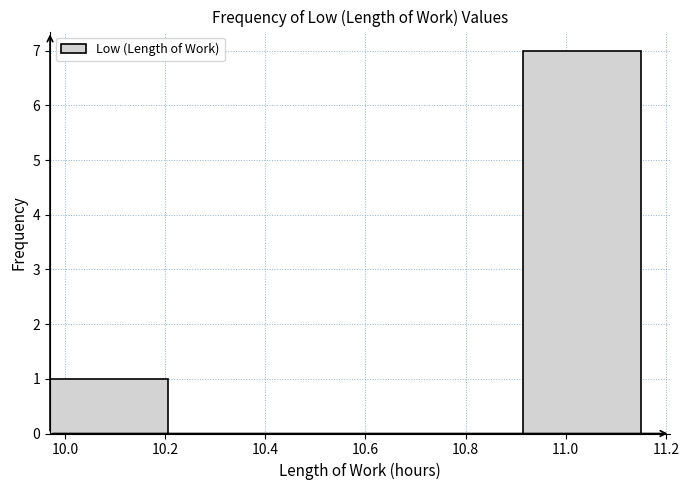

Reading left to right, transcribe this chart: for each bar, give the range it covers on the x-axis and its height. Neither the bar edges nor the heights are printed on the chart, so give them approximately, as read against the axes.

9.970 to 10.206: 1
10.206 to 10.442: 0
10.442 to 10.678: 0
10.678 to 10.914: 0
10.914 to 11.150: 7